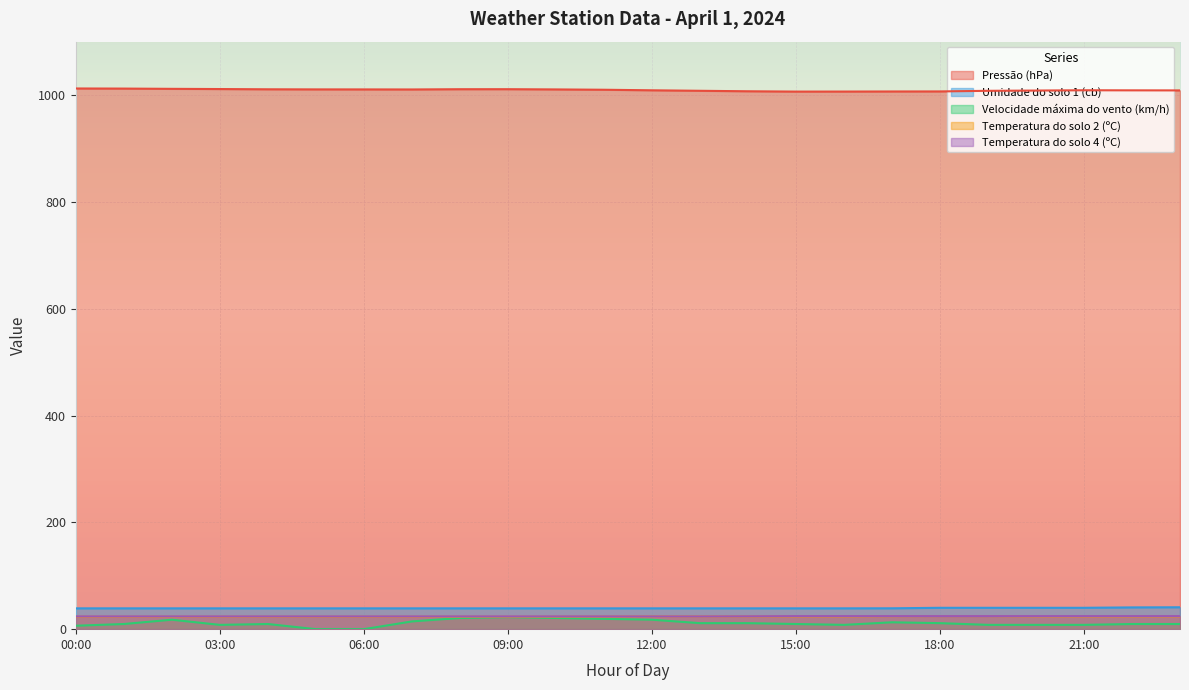

What is the difference between the second highest and minimum values in the Temperatura do solo 4 (ºC) series?

0.6